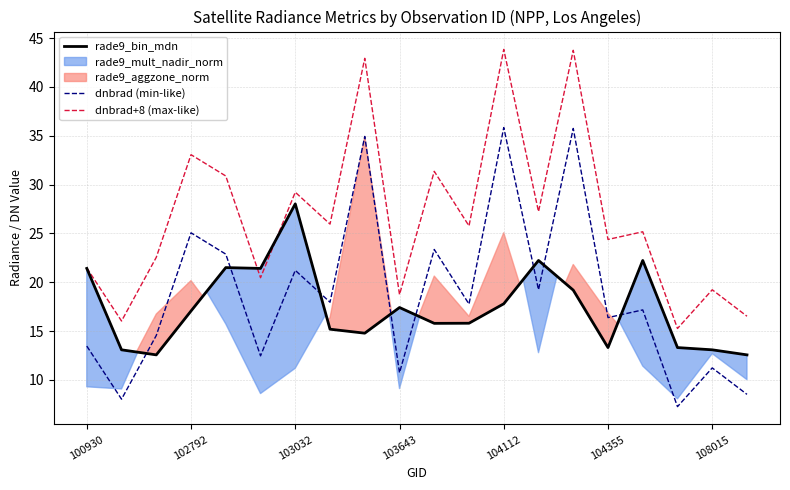

True or false: rade9_bin_mdn has more than 2 interior local peaks.

True